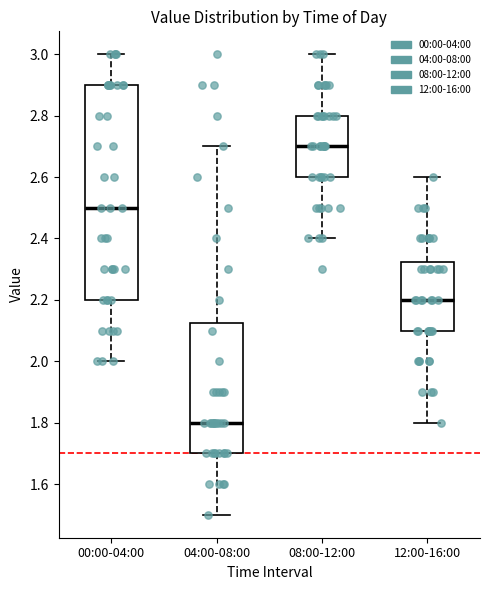

Comparing the boxes themselves (not the whiskers), which one is the tallest?

00:00-04:00